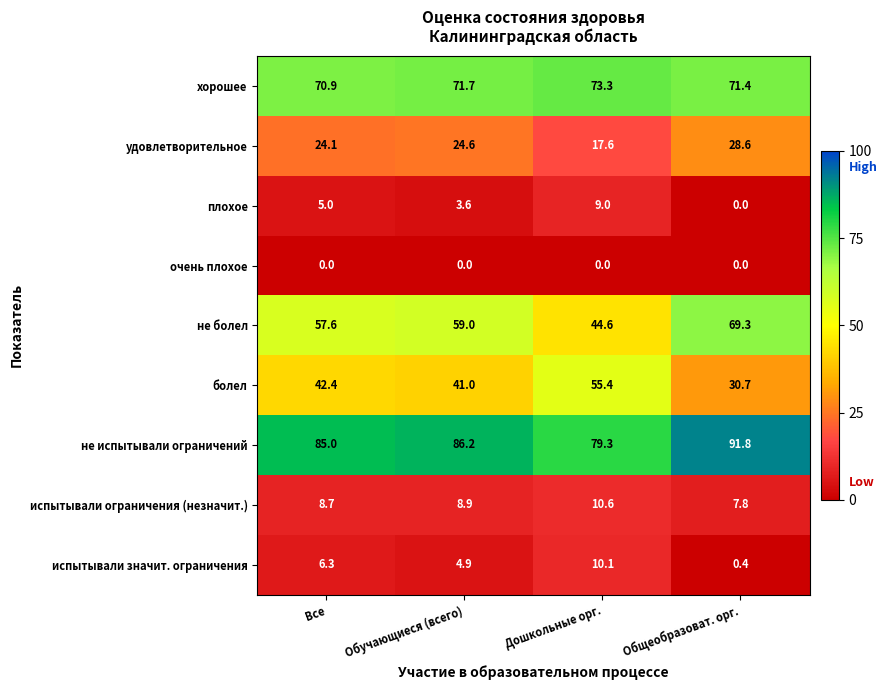

What is the spread (max minus min) of values at Все?

85.0